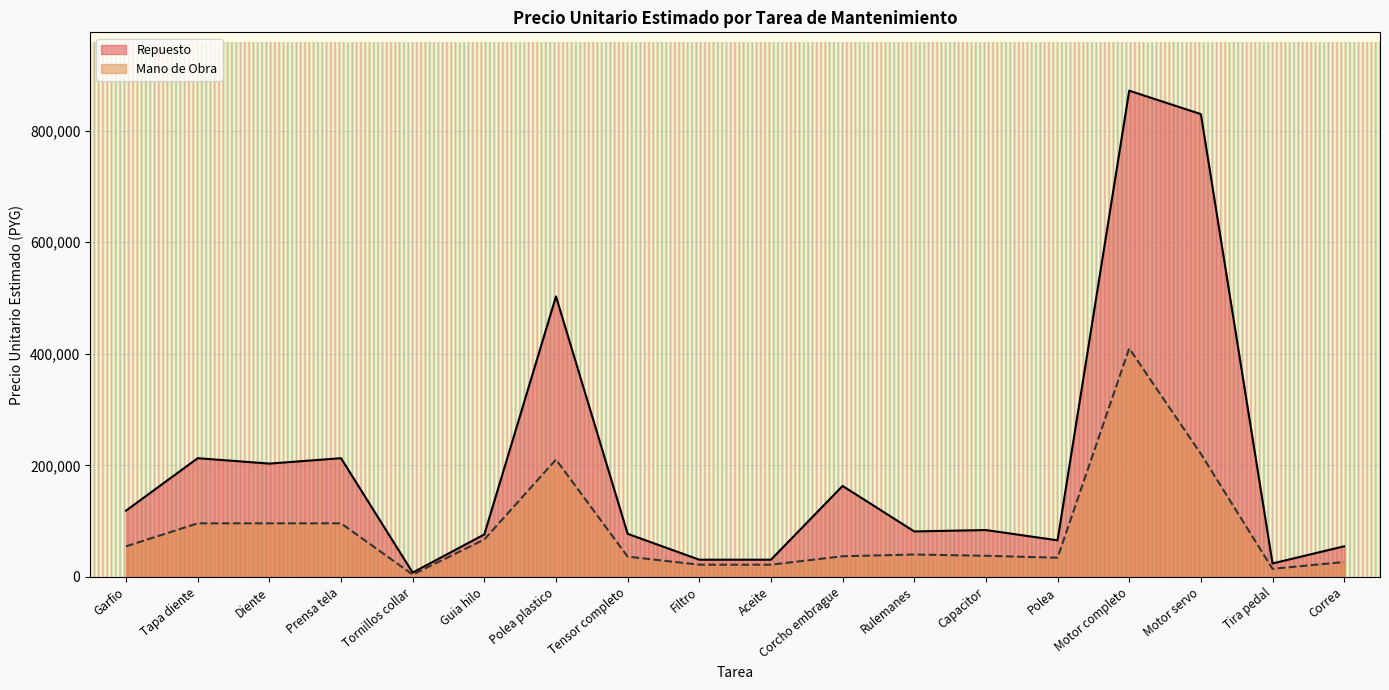

At which label does Repuesto reach its minimum?

Tornillos collar